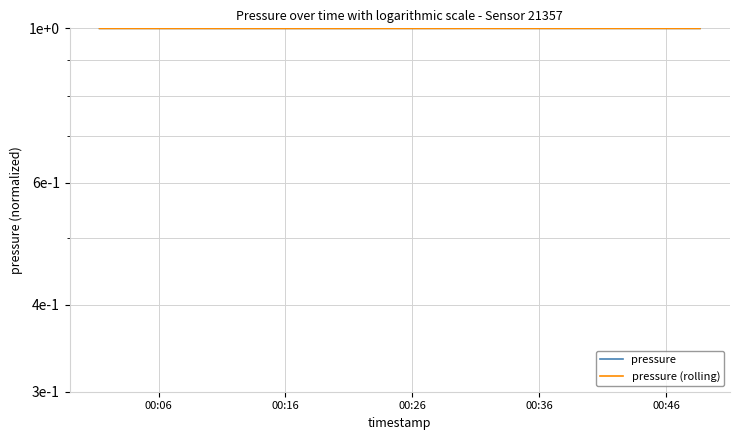

What is the sum of all pressure values?

20.0